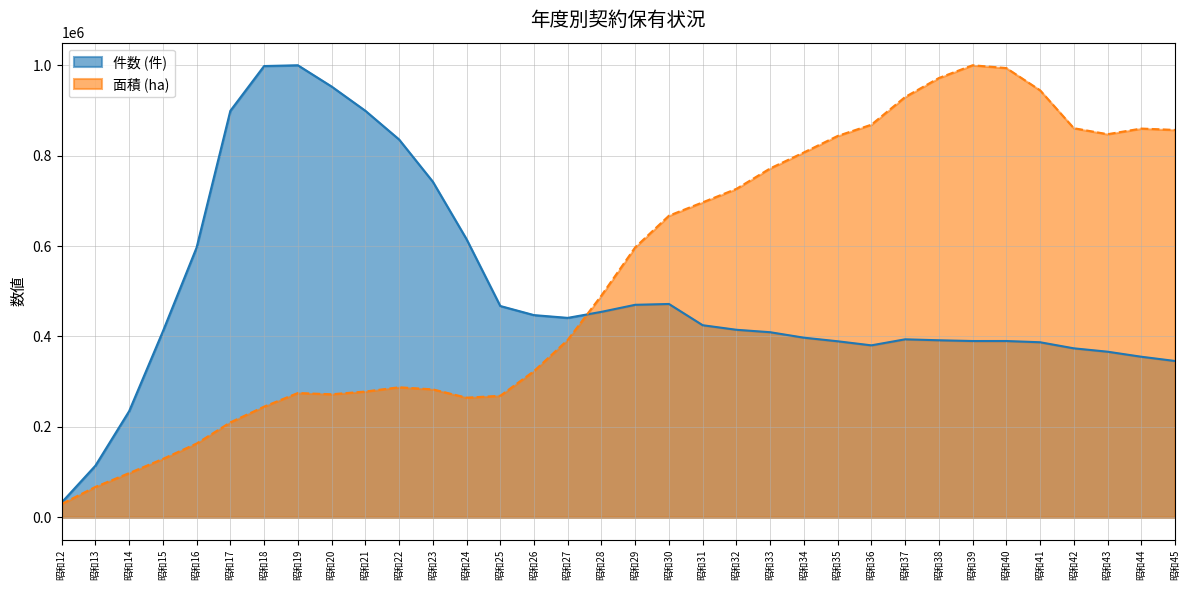

What is the difference between the second highest and second lowest values in the 面積 (ha) series?

926853.1